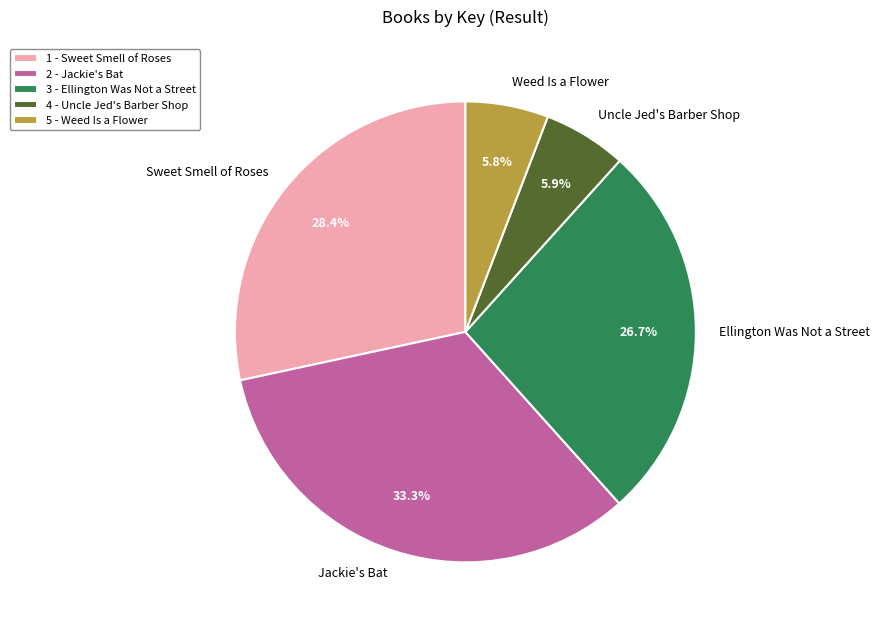

How much of the chart is everything except Weed Is a Flower?

94.2%